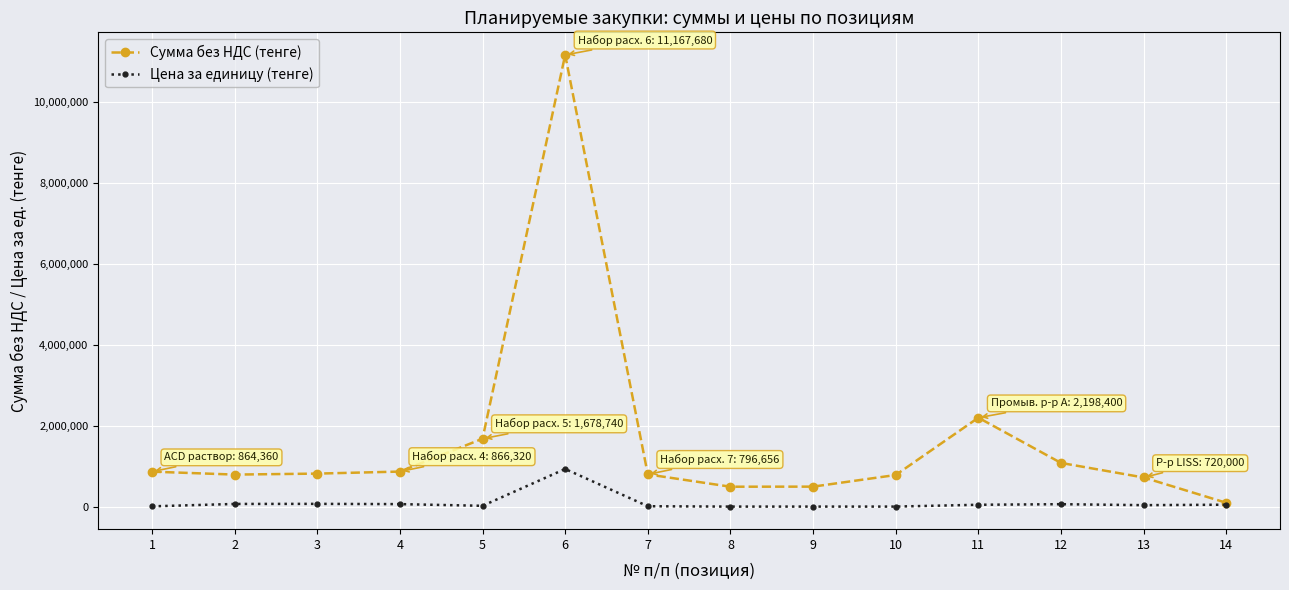

The value of Сумма без НДС (тенге) at 8 is 492030. True or false?

True